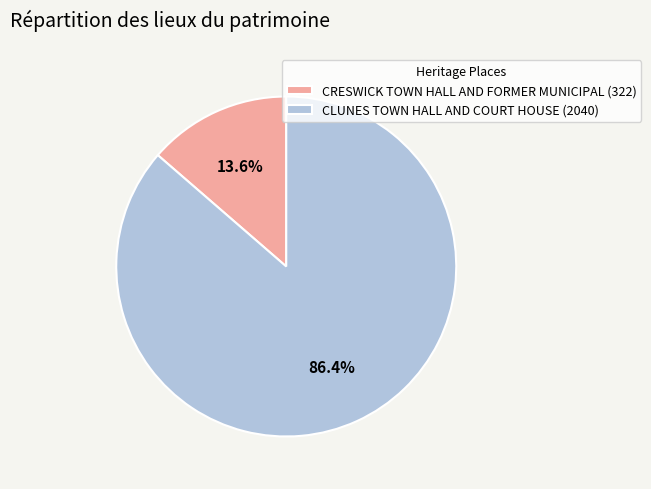

Is there a majority slice in this chart?

Yes